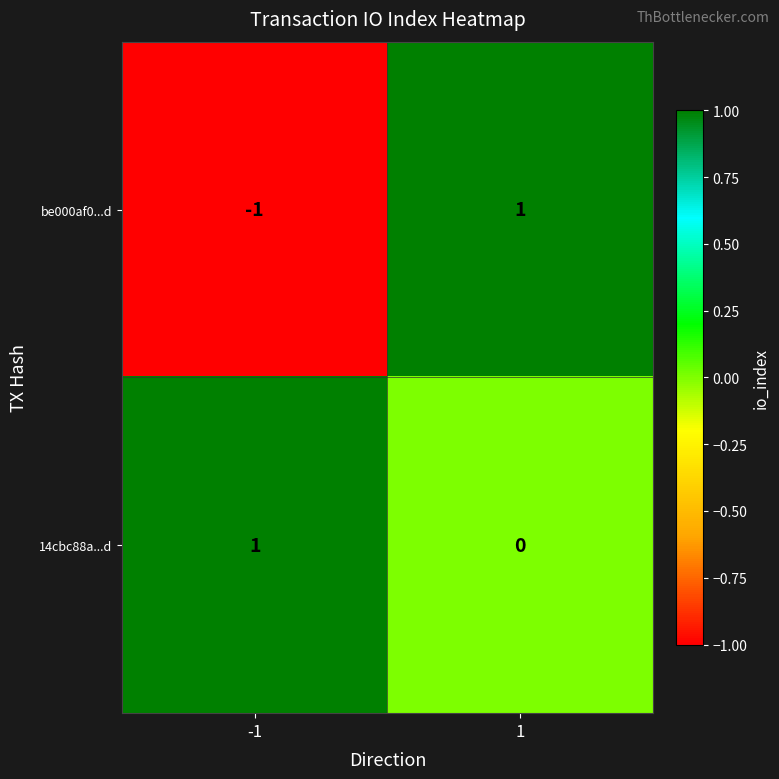

Which series has the largest total across all categories?

14cbc88a...d